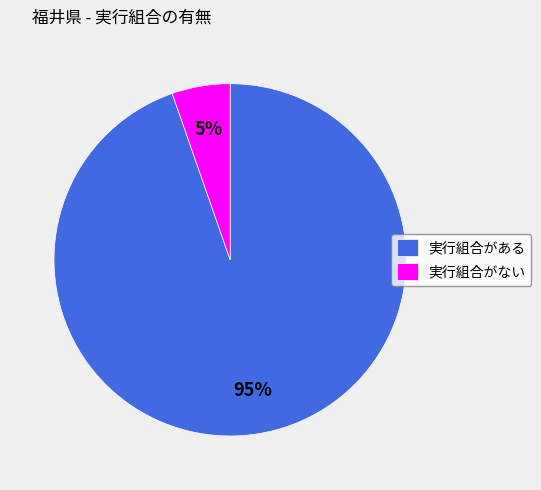

Count the number of slices in the pie.

2